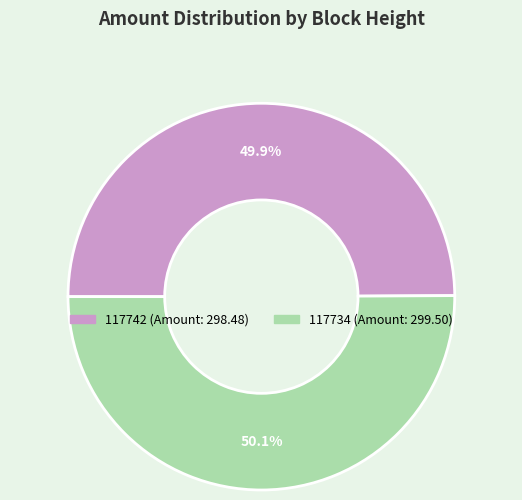

Approximately how many times larger is the value at 117734 (Amount: 299.50) compared to 117742 (Amount: 298.48)?

1.0